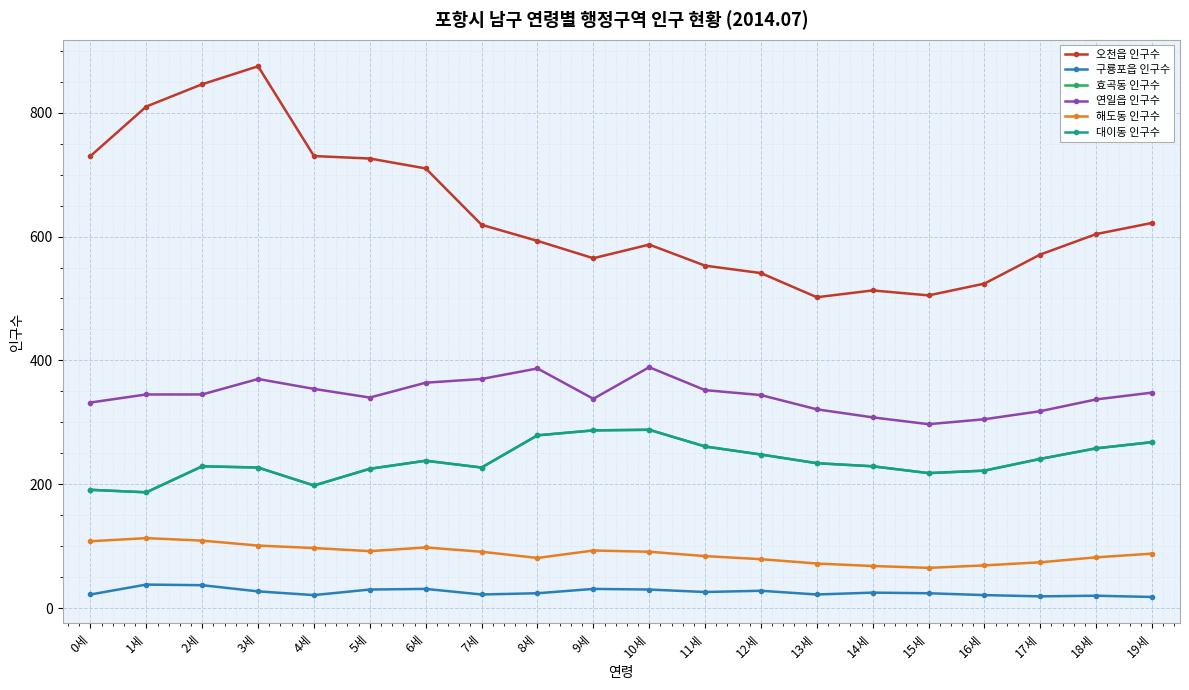

Does the chart have visible grid lines?

Yes